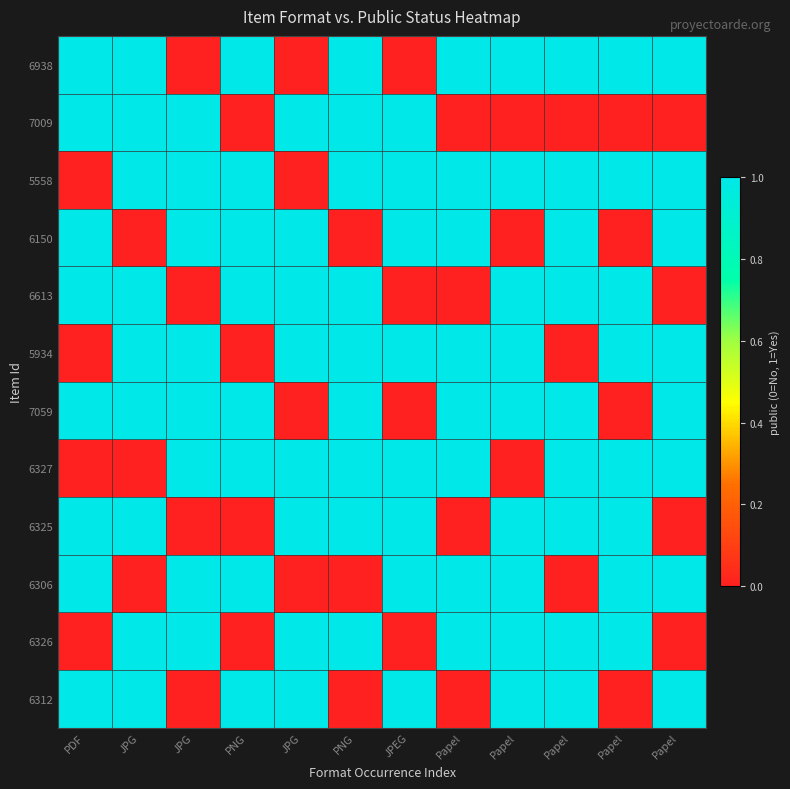

Reading left to right, list all the values displayed in this chart.

6938: PDF=1	JPG=1	JPG=0	PNG=1	JPG=0	PNG=1	JPEG=0	Papel=1	Papel=1	Papel=1	Papel=1	Papel=1
7009: PDF=1	JPG=1	JPG=1	PNG=0	JPG=1	PNG=1	JPEG=1	Papel=0	Papel=0	Papel=0	Papel=0	Papel=0
5558: PDF=0	JPG=1	JPG=1	PNG=1	JPG=0	PNG=1	JPEG=1	Papel=1	Papel=1	Papel=1	Papel=1	Papel=1
6150: PDF=1	JPG=0	JPG=1	PNG=1	JPG=1	PNG=0	JPEG=1	Papel=1	Papel=0	Papel=1	Papel=0	Papel=1
6613: PDF=1	JPG=1	JPG=0	PNG=1	JPG=1	PNG=1	JPEG=0	Papel=0	Papel=1	Papel=1	Papel=1	Papel=0
5934: PDF=0	JPG=1	JPG=1	PNG=0	JPG=1	PNG=1	JPEG=1	Papel=1	Papel=1	Papel=0	Papel=1	Papel=1
7059: PDF=1	JPG=1	JPG=1	PNG=1	JPG=0	PNG=1	JPEG=0	Papel=1	Papel=1	Papel=1	Papel=0	Papel=1
6327: PDF=0	JPG=0	JPG=1	PNG=1	JPG=1	PNG=1	JPEG=1	Papel=1	Papel=0	Papel=1	Papel=1	Papel=1
6325: PDF=1	JPG=1	JPG=0	PNG=0	JPG=1	PNG=1	JPEG=1	Papel=0	Papel=1	Papel=1	Papel=1	Papel=0
6306: PDF=1	JPG=0	JPG=1	PNG=1	JPG=0	PNG=0	JPEG=1	Papel=1	Papel=1	Papel=0	Papel=1	Papel=1
6326: PDF=0	JPG=1	JPG=1	PNG=0	JPG=1	PNG=1	JPEG=0	Papel=1	Papel=1	Papel=1	Papel=1	Papel=0
6312: PDF=1	JPG=1	JPG=0	PNG=1	JPG=1	PNG=0	JPEG=1	Papel=0	Papel=1	Papel=1	Papel=0	Papel=1